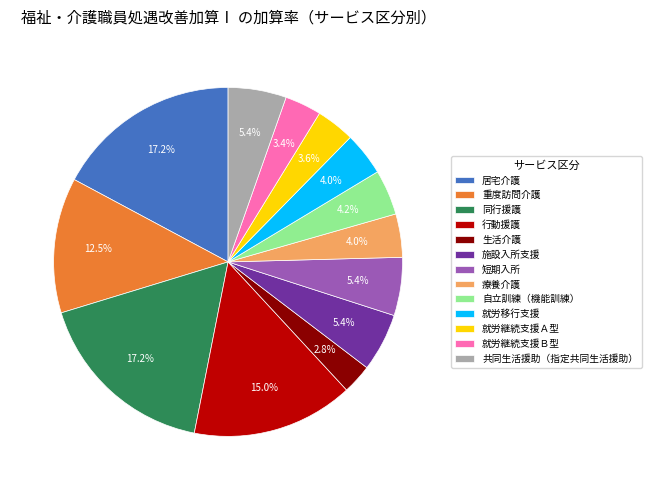

Is 就労継続支援Ｂ型 the majority of the pie?

No